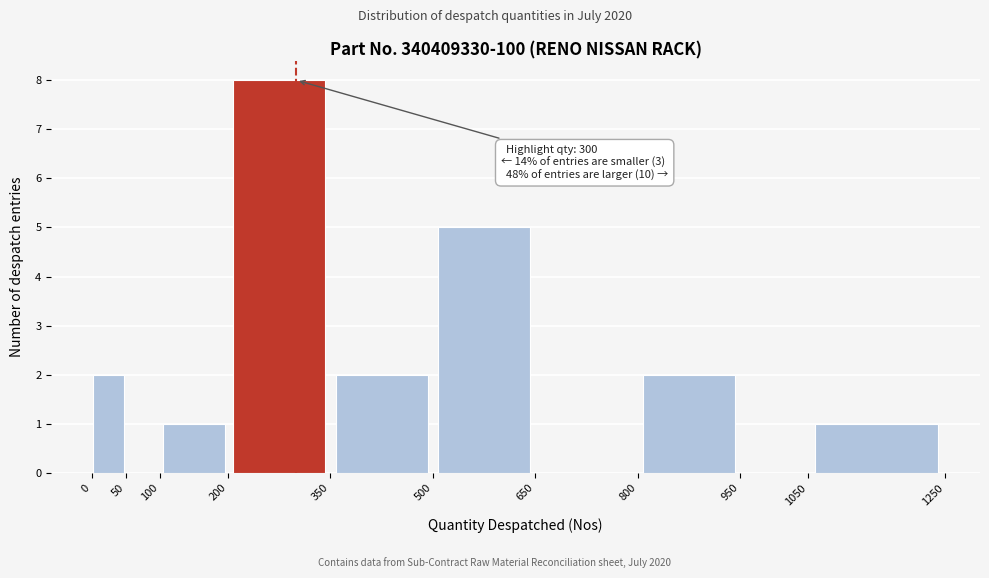

Over which range of the x-axis is the bar tallest?

200 to 350